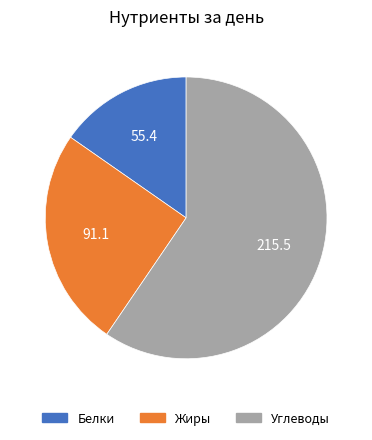

Count the number of slices in the pie.

3